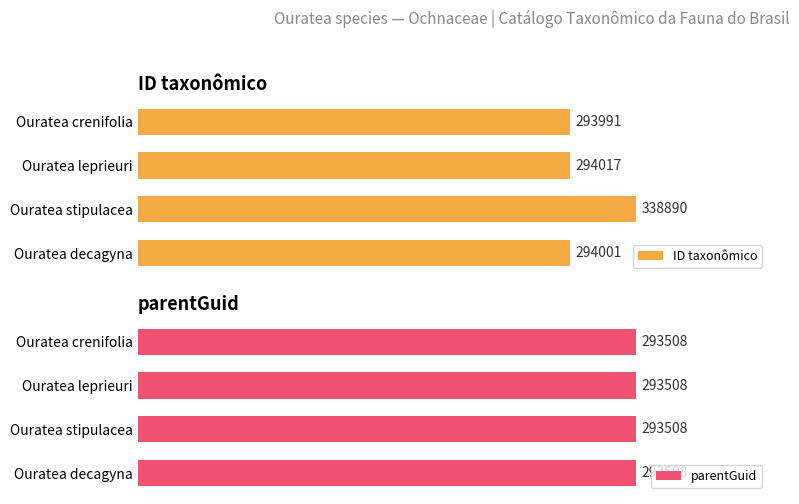

At how many categories does at least one series exceed 172495?

4